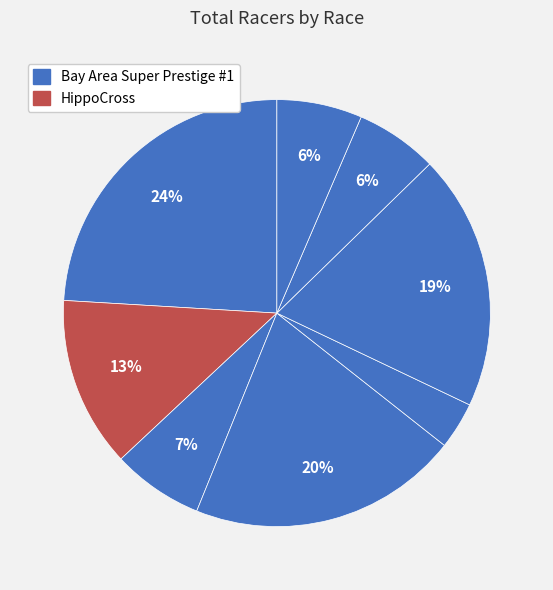

Count the number of slices in the pie.

8